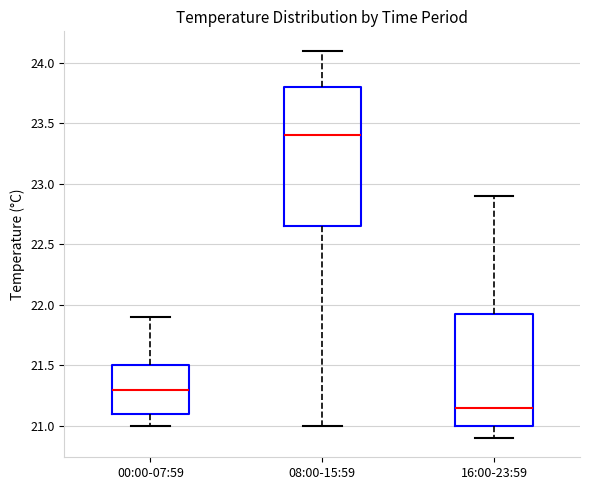

Comparing the boxes themselves (not the whiskers), which one is the tallest?

08:00-15:59